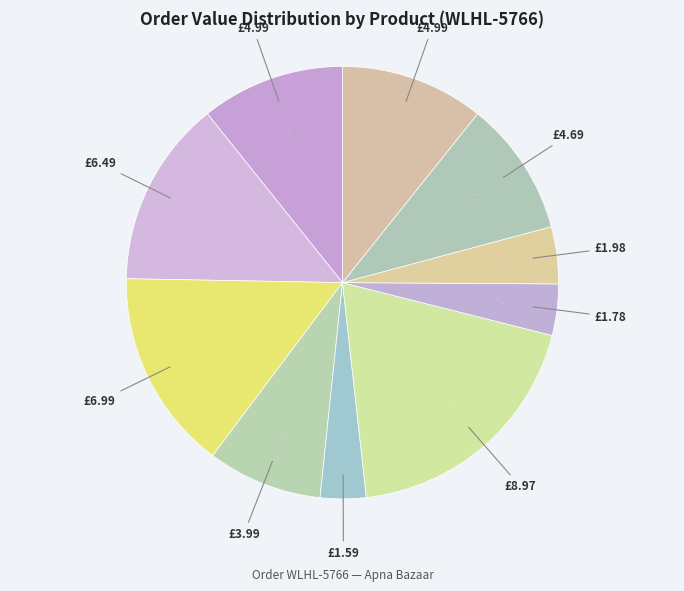

How many segments does this pie chart have?

10